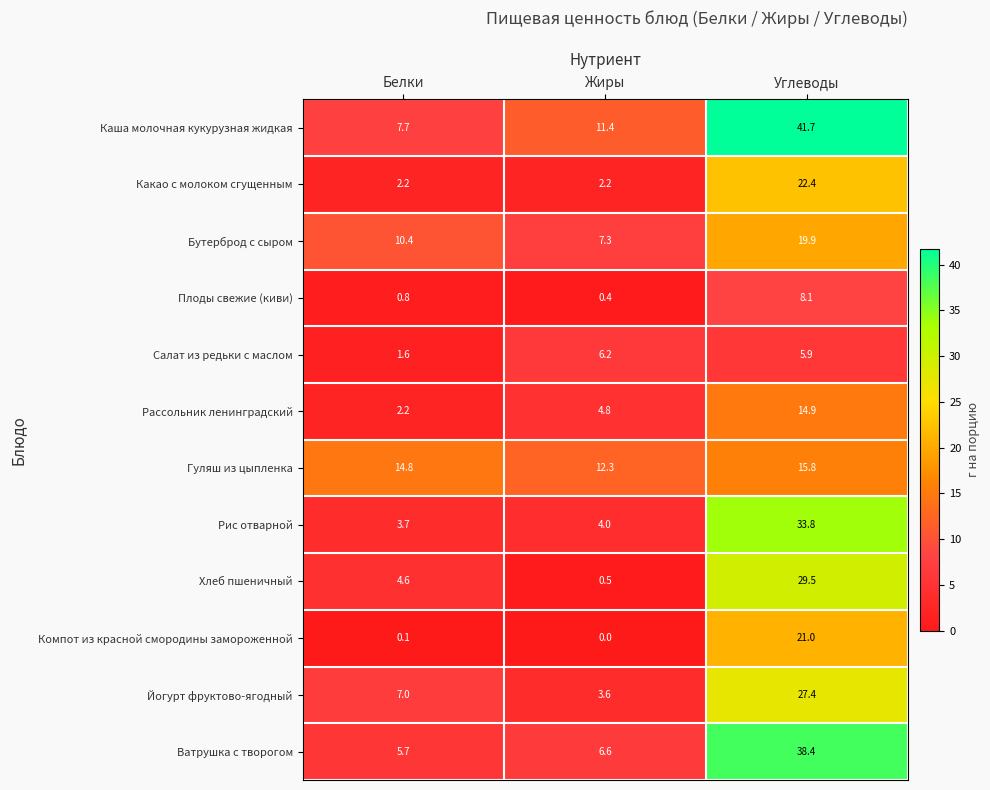

At which category is the sum across all series the highest?

Углеводы